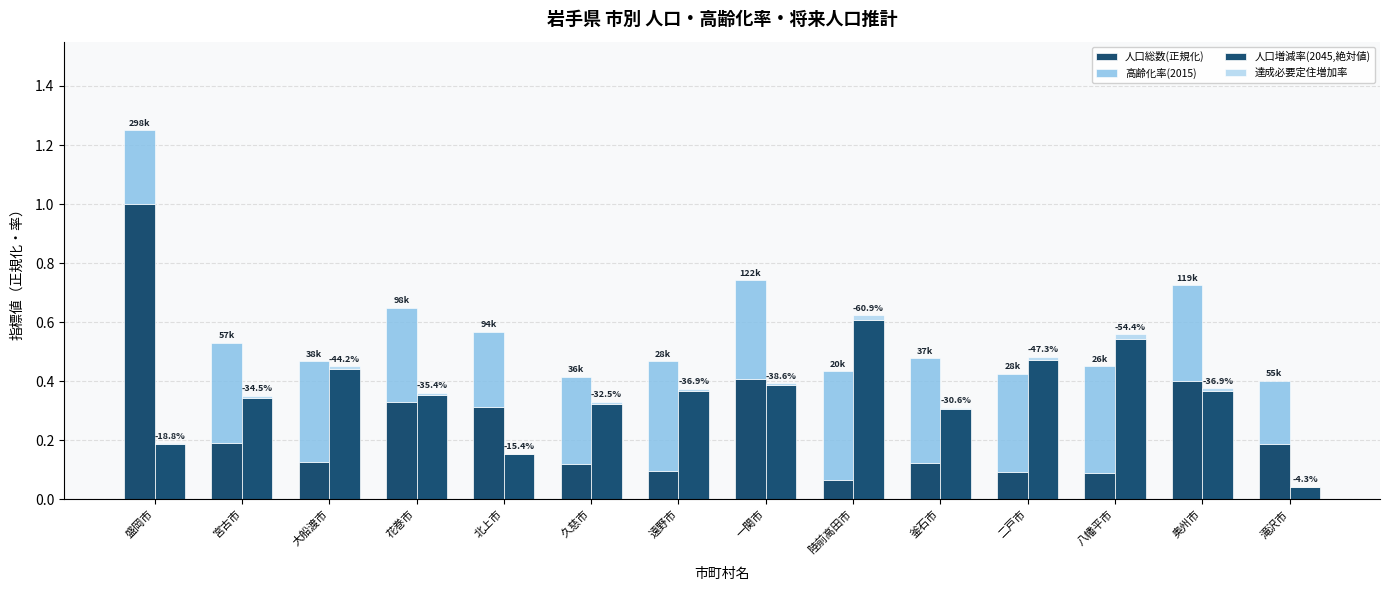

What is the difference between the second highest and second lowest values in the 人口増減率(2045,絶対値) series?

0.4